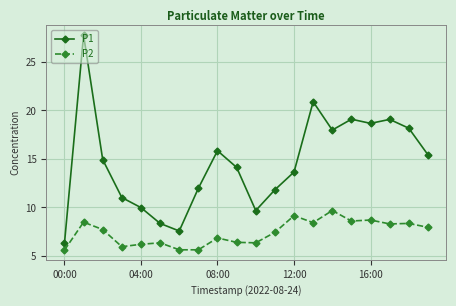

What is the value of the P2 point at the 15th from the left?

9.7